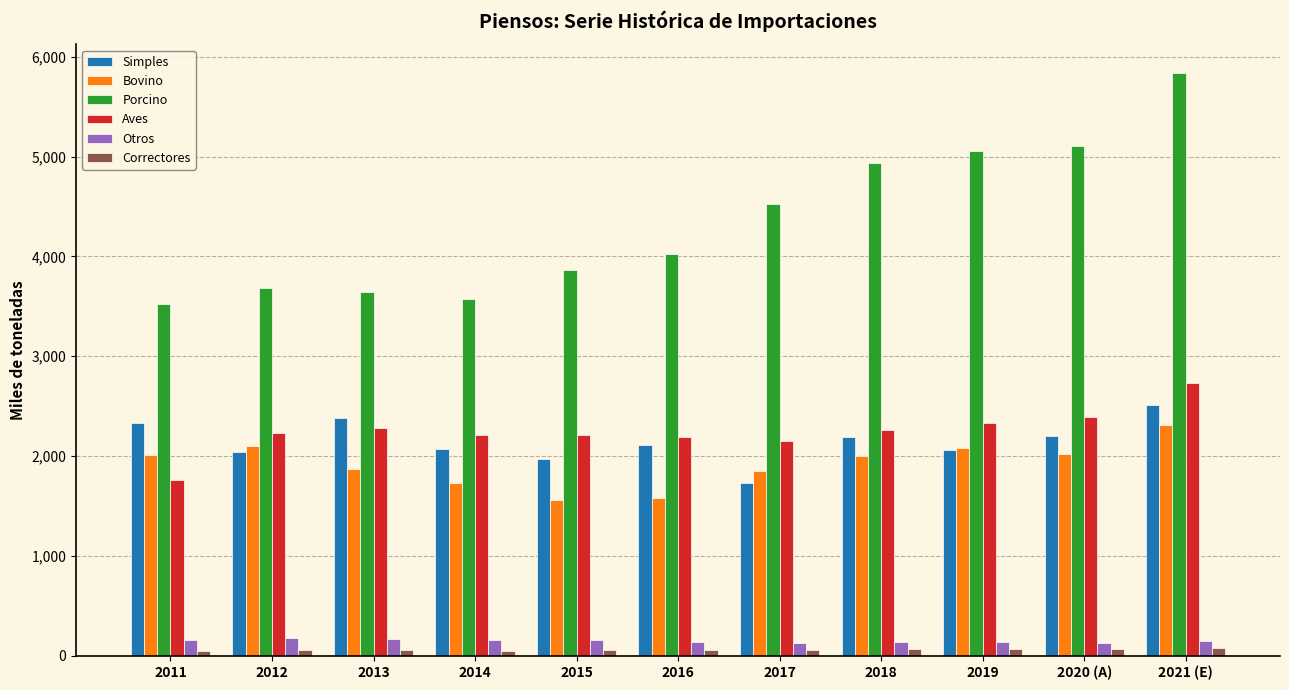

What is the sum of all Porcino values?

47756.6